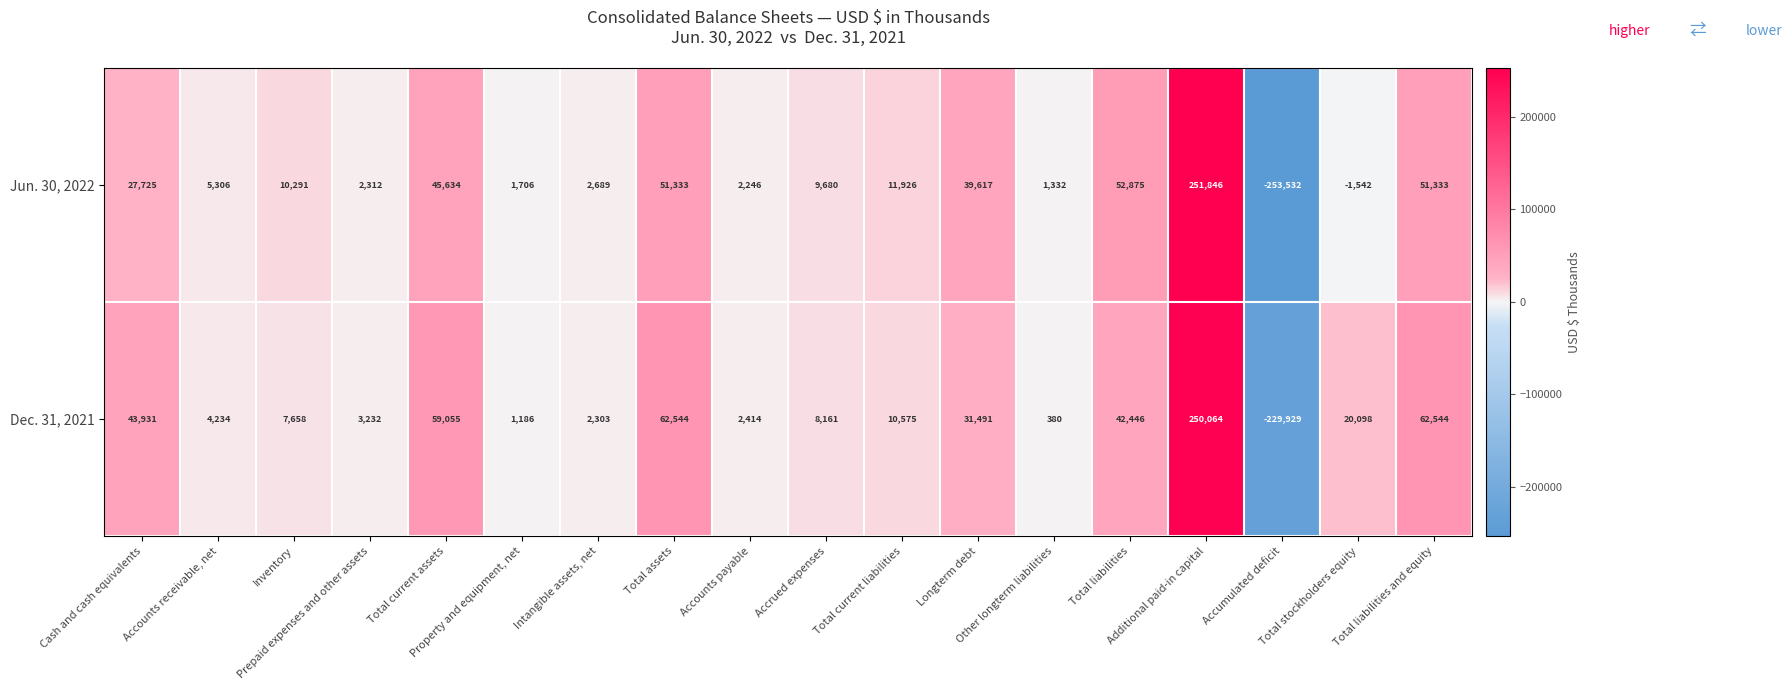

What is the sum of all Dec. 31, 2021 values?

382387